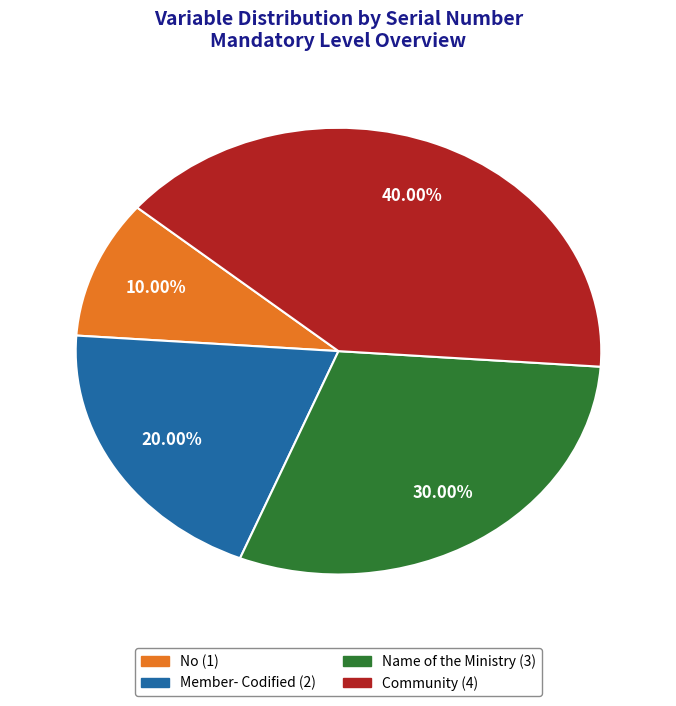

Which slice is the smallest?

No